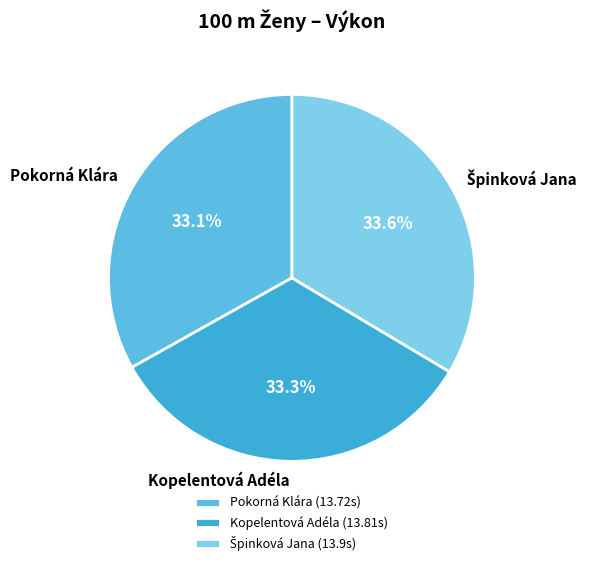

Is there any slice that represents more than half of the pie?

No